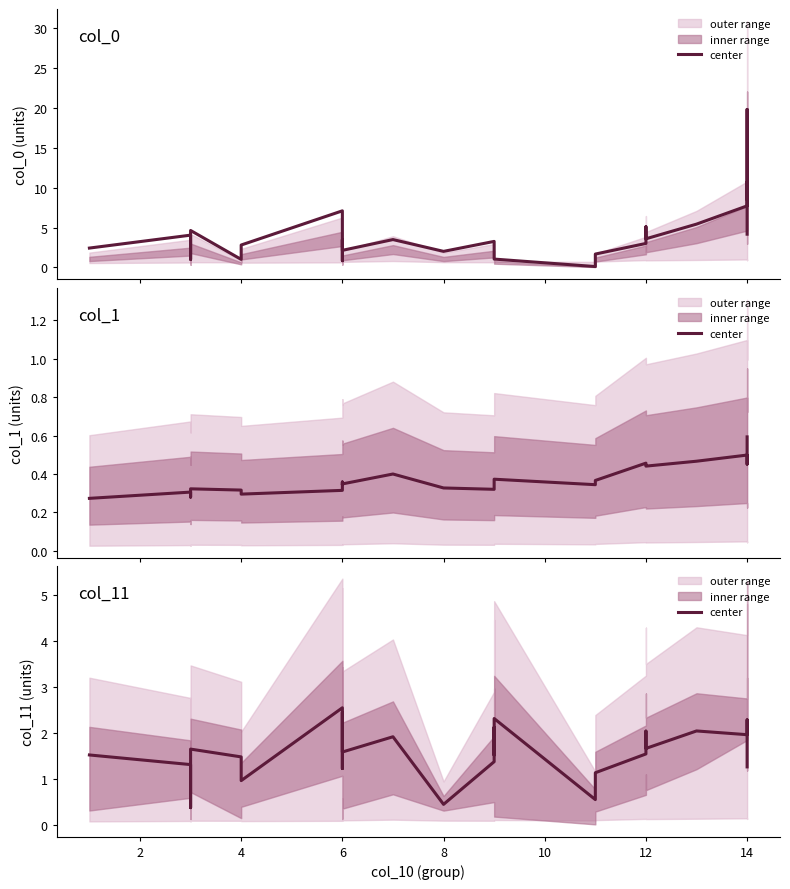

How many values are below 1?

5